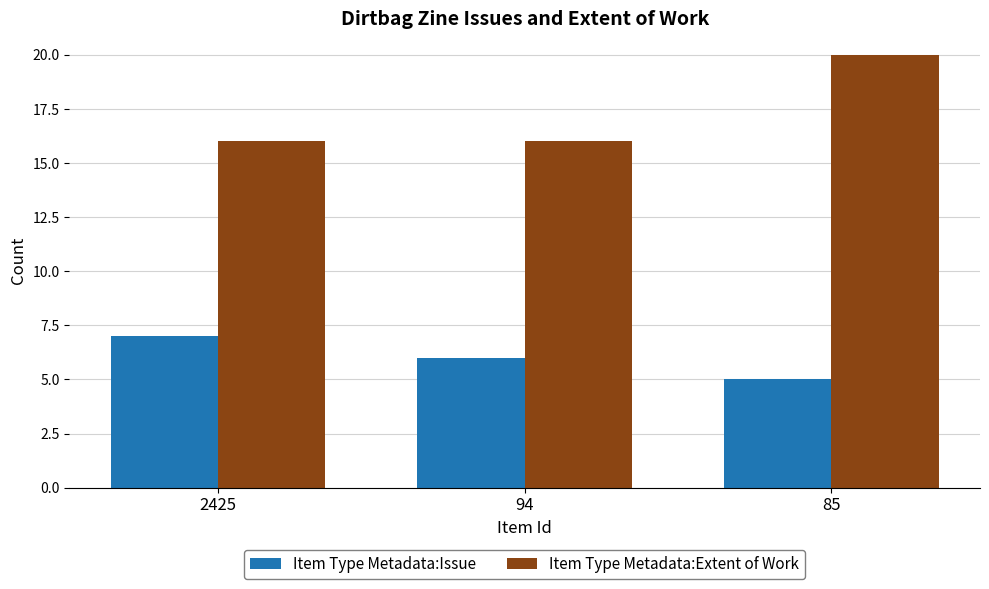

What is the difference between the maximum and second lowest values in the Item Type Metadata:Issue series?

1